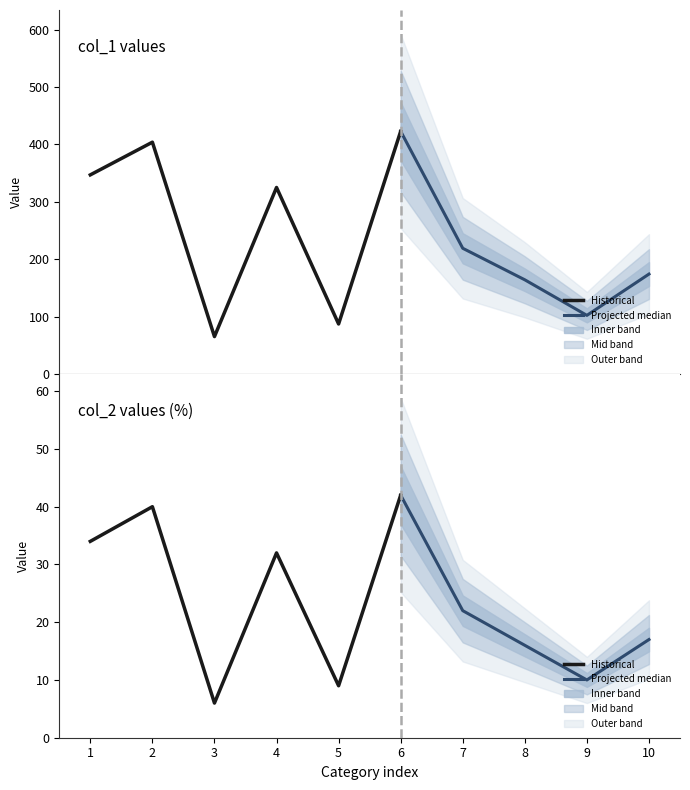

Rank the series by their average value, from highest to lowest.

col_1, col_2